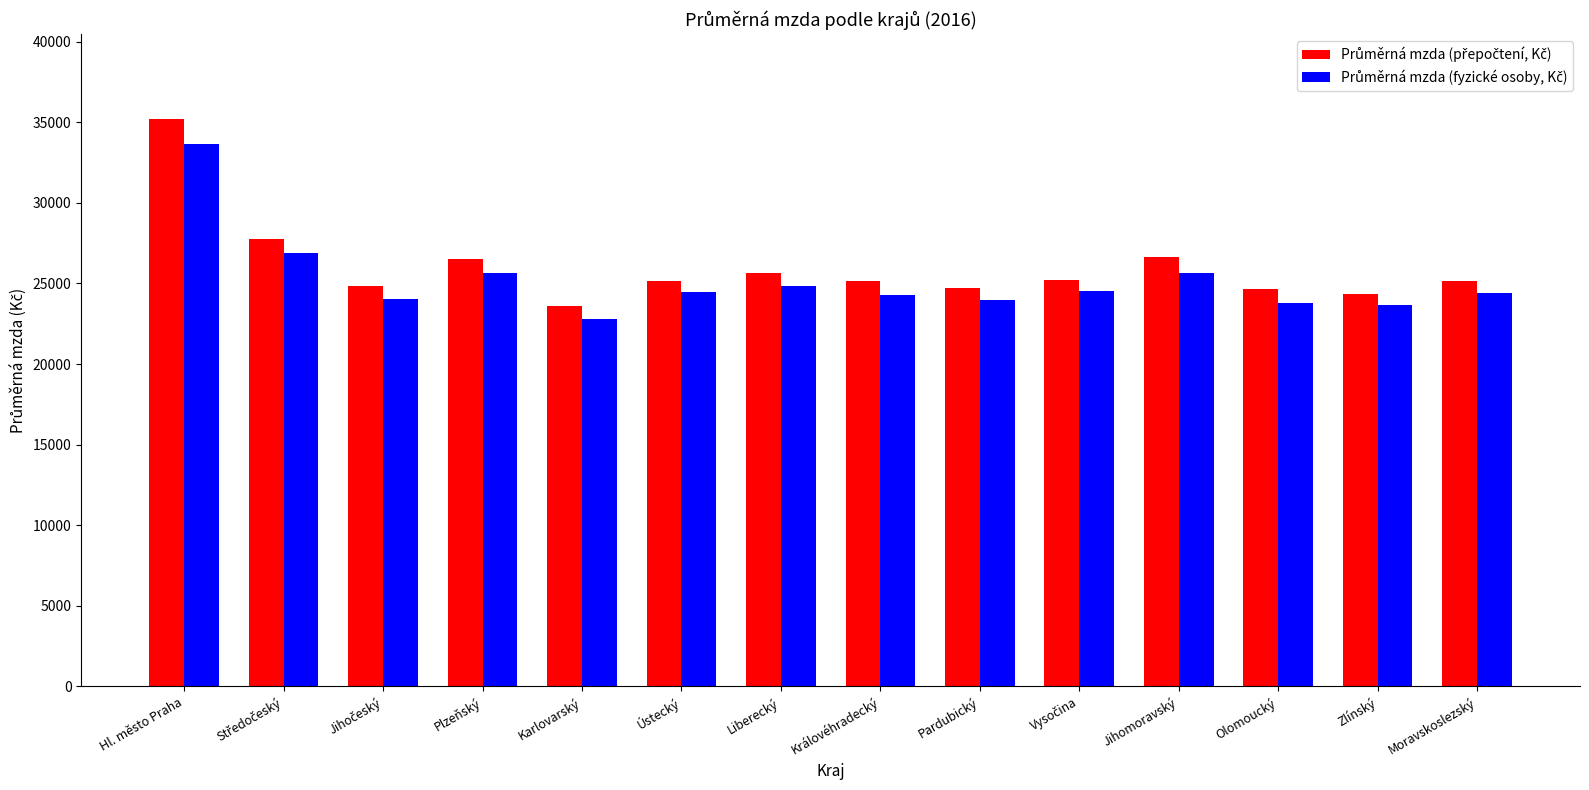

What is the spread (max minus min) of values at Ústecký?

674